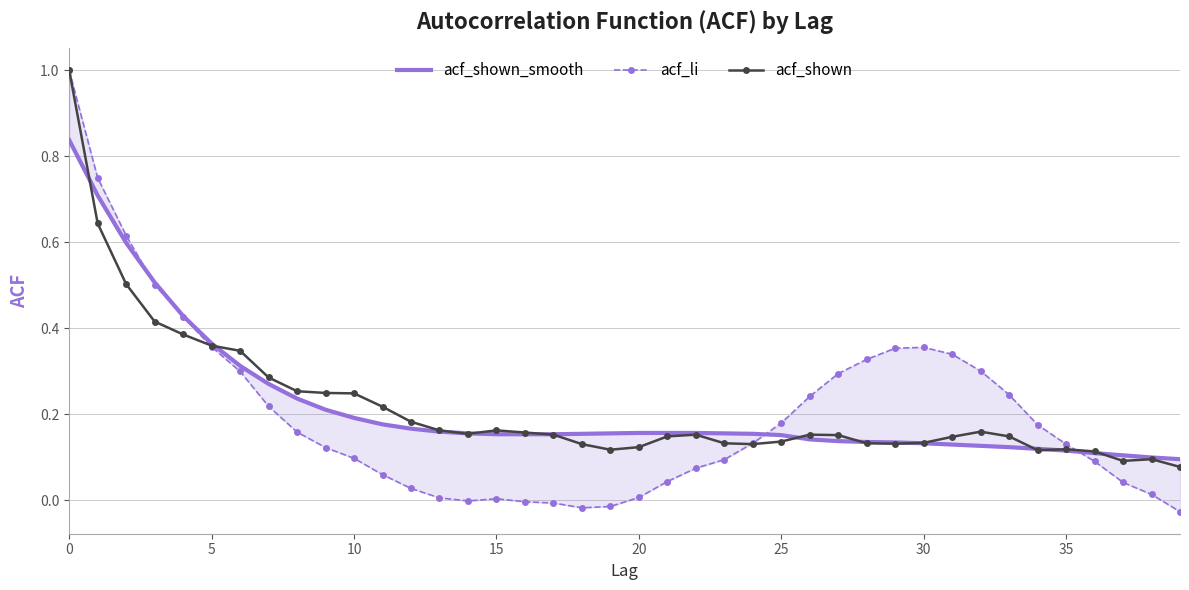

What are all the series names shown in the legend?

acf_shown_smooth, acf_li, acf_shown